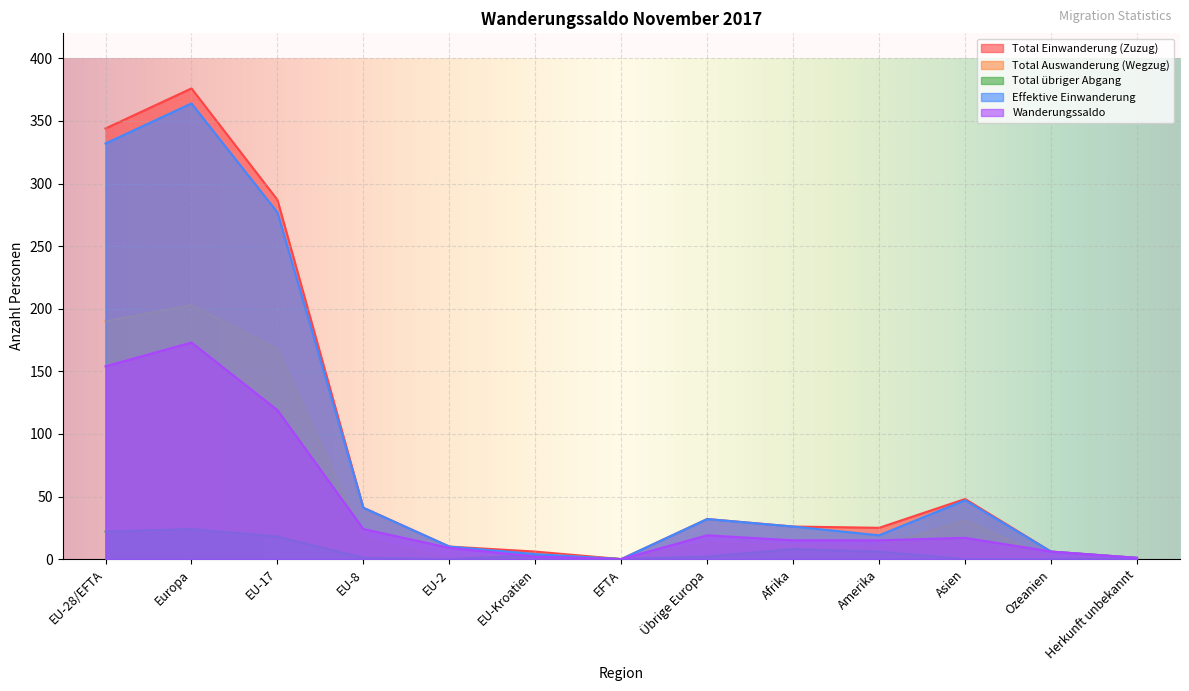

How many values in the Effektive Einwanderung series are below 26?

6